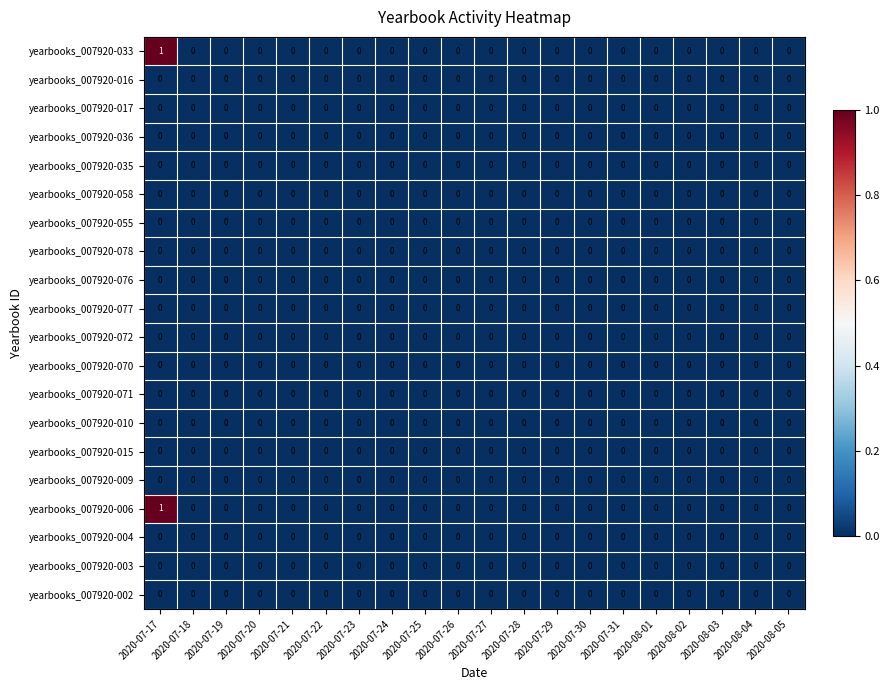

The yearbooks_007920-036 series shows 0 at 2020-07-27. True or false?

True